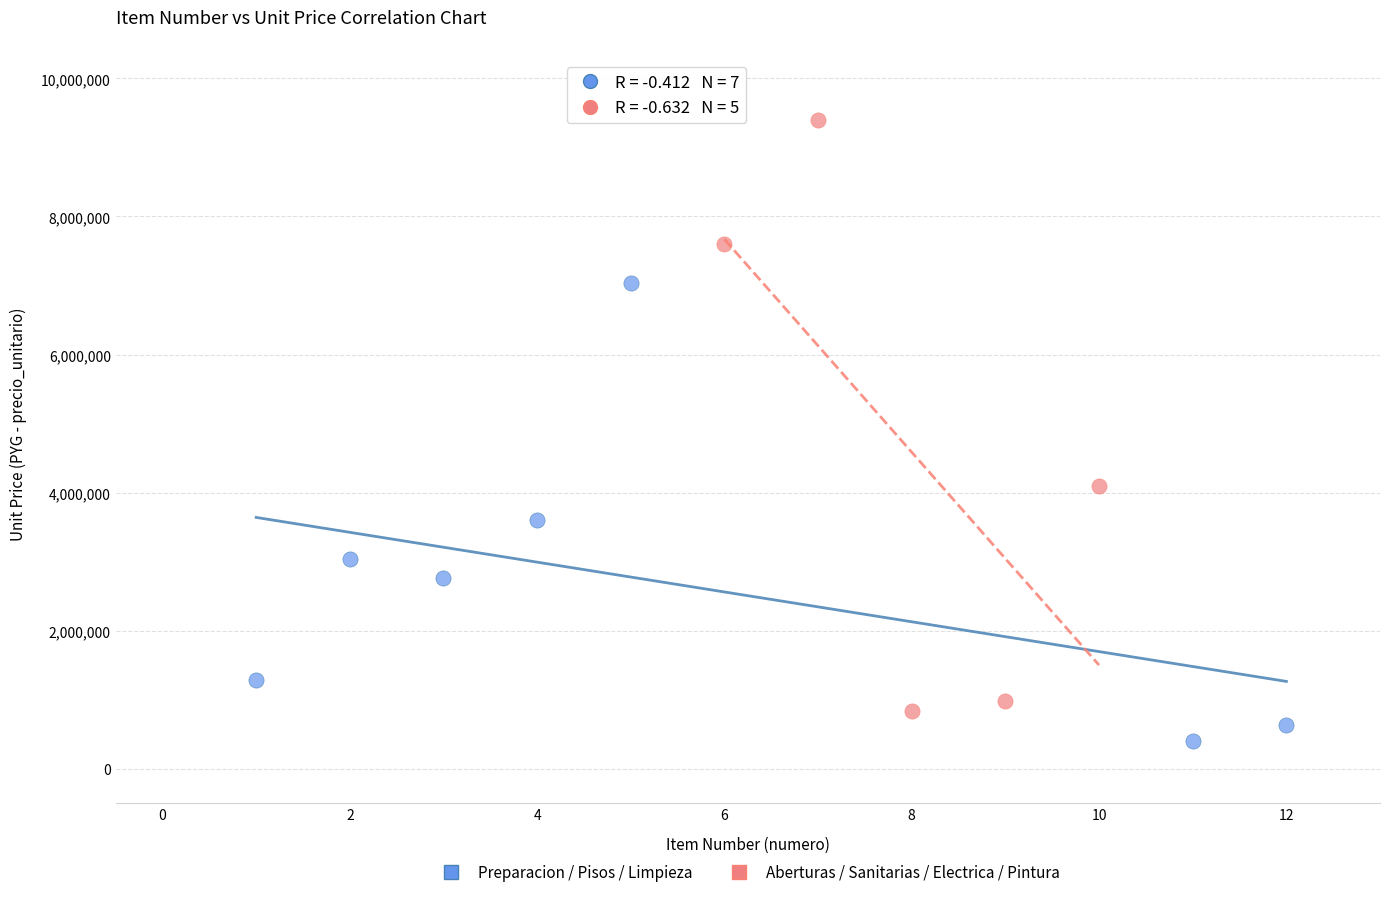

Which series reaches the maximum Y coordinate?

Aberturas / Sanitarias / Electrica / Pintura